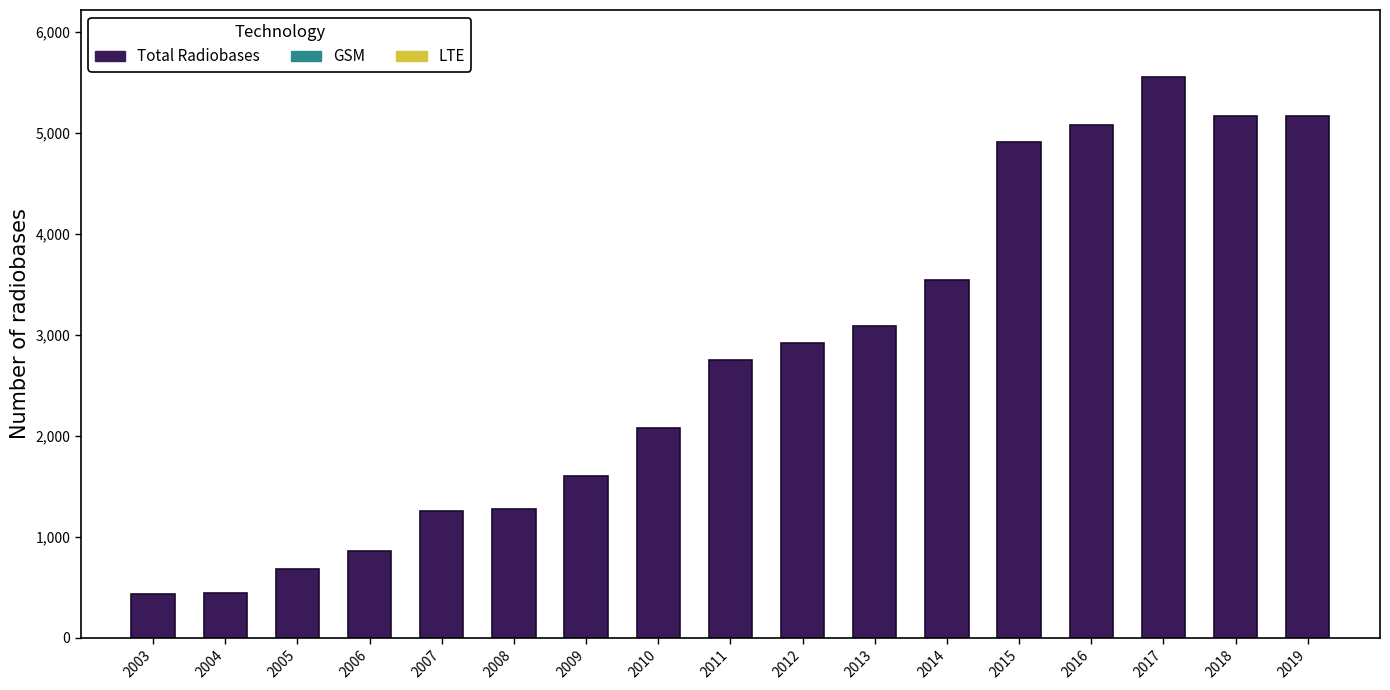

What is the change in value from 2010 to 2012?

+848